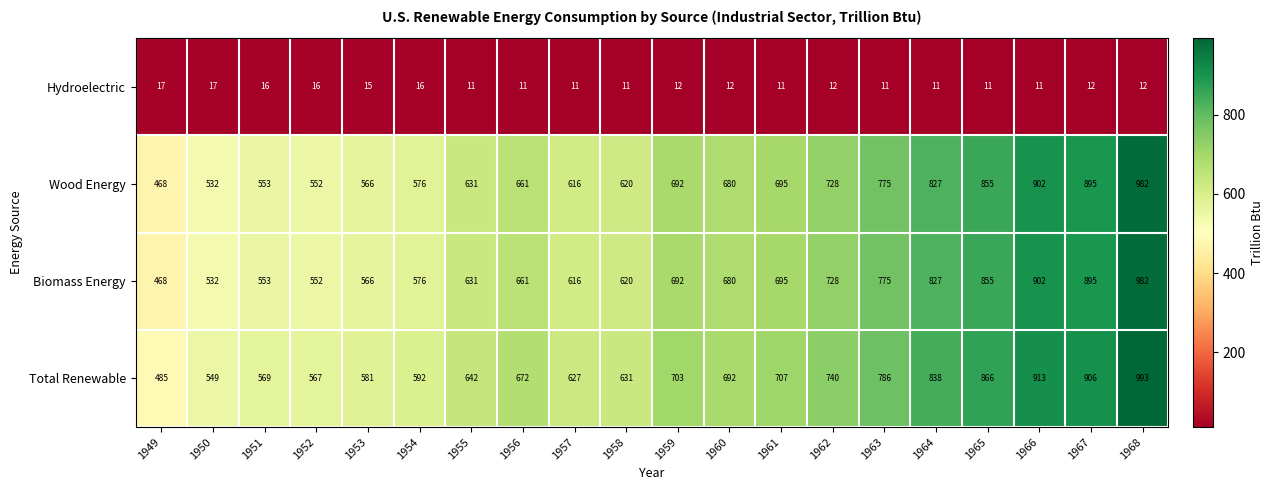

The value of Hydroelectric at 1954 is 16. True or false?

True